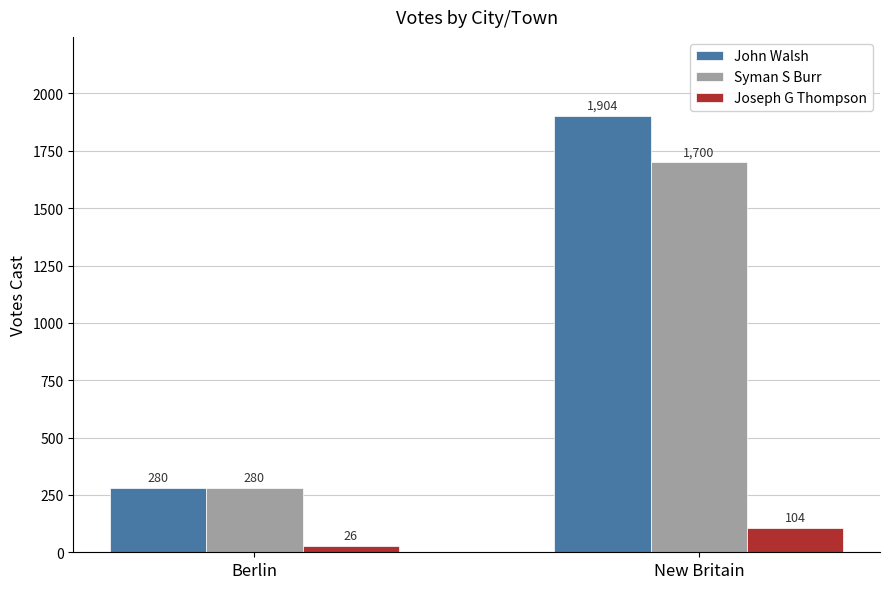

What is the difference between the maximum and minimum values in the Syman S Burr series?

1420